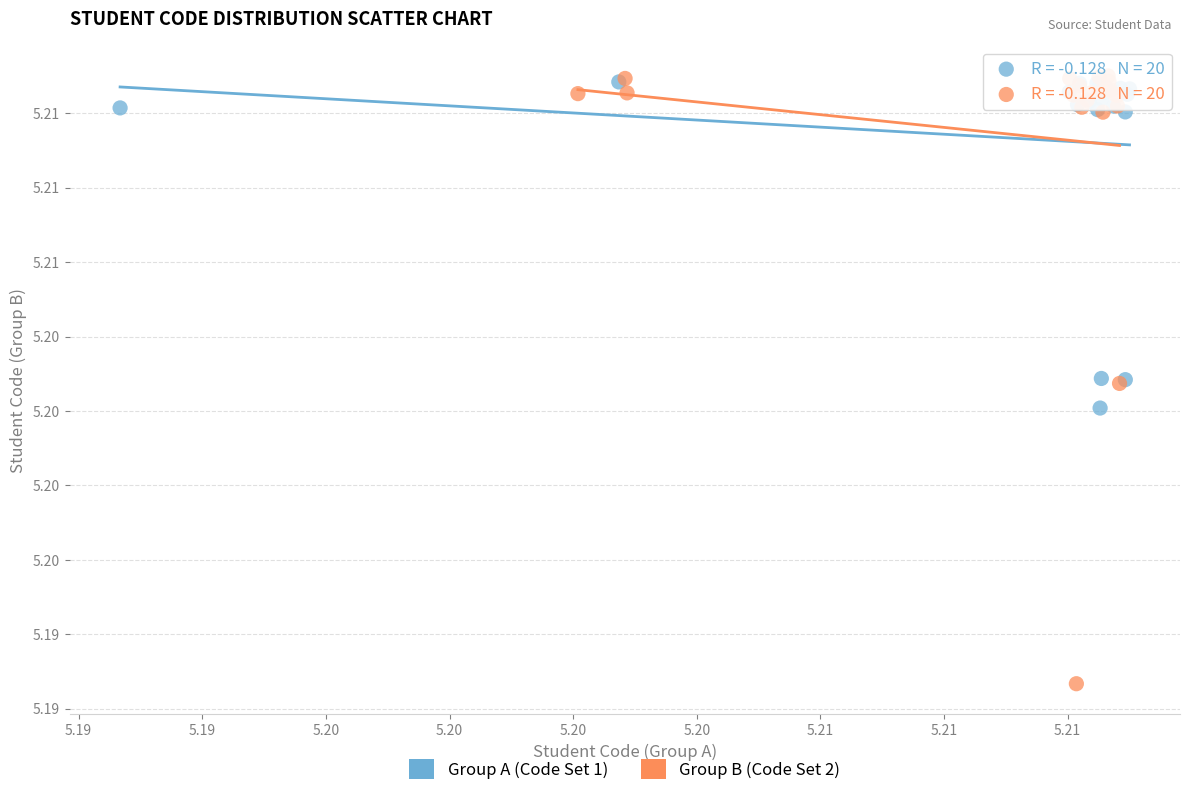

Which series has the largest Y range (max minus min)?

Group B (Code Set 2)